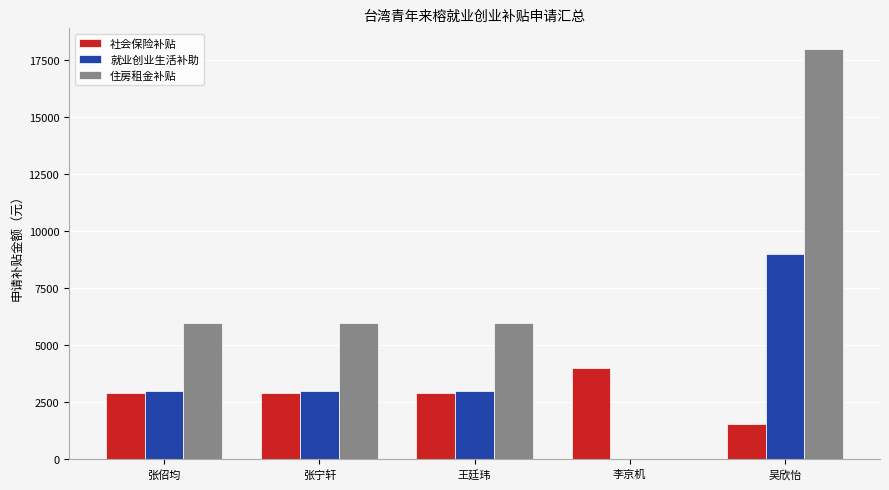

True or false: 住房租金补贴 has a value of 28546.7 at 吴欣怡.

False